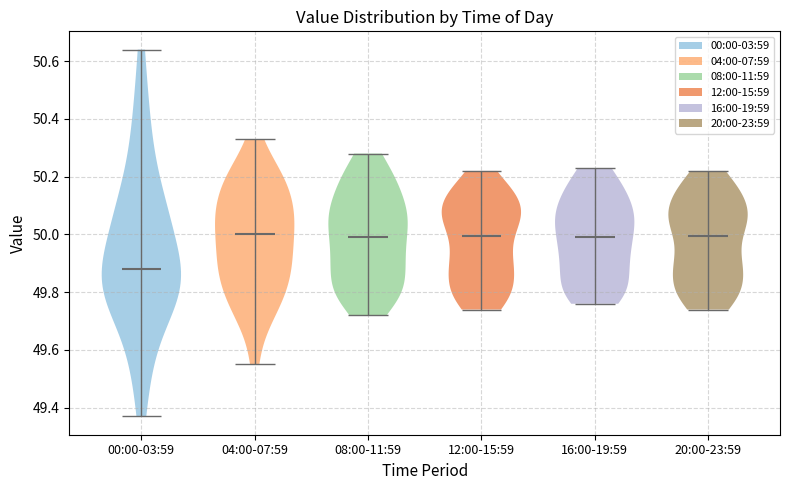

Reading left to right, read every violin against the y-axis: where its median line is, and the lowest and highest points it reaches. The values are not printed on the chart, so give them approximately, as read against the axis.

00:00-03:59: median line 49.88, lowest point 49.38, highest point 50.64
04:00-07:59: median line 50.00, lowest point 49.56, highest point 50.34
08:00-11:59: median line 50.00, lowest point 49.72, highest point 50.28
12:00-15:59: median line 50.00, lowest point 49.74, highest point 50.22
16:00-19:59: median line 50.00, lowest point 49.76, highest point 50.24
20:00-23:59: median line 50.00, lowest point 49.74, highest point 50.22